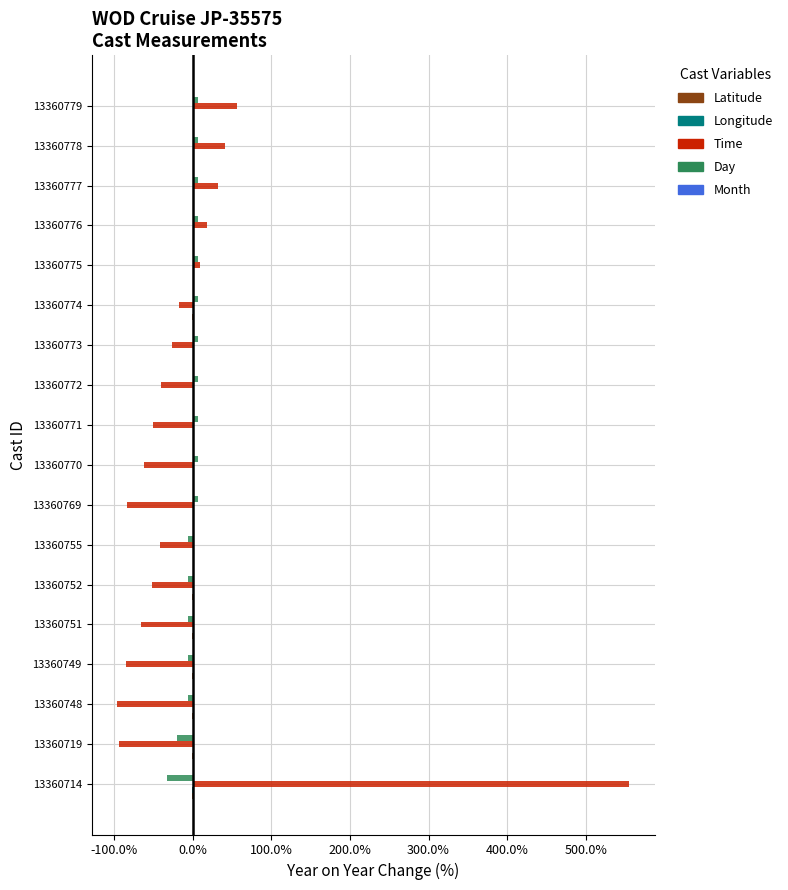

Which category has the highest value across all series?

13360714